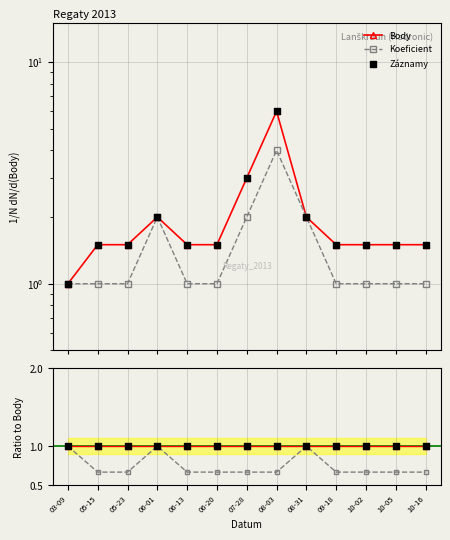

Which series has the largest total across all categories?

Body